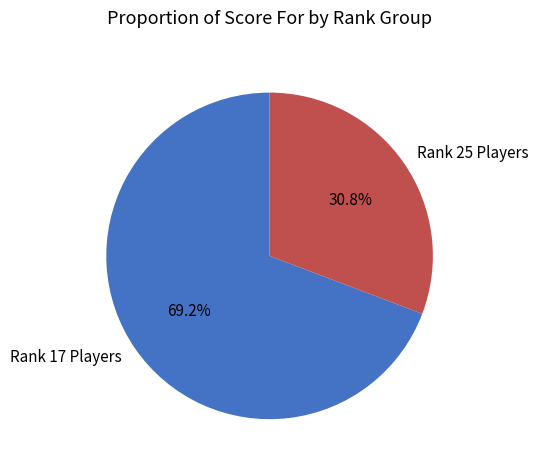

What is the total percentage of Rank 25 Players and Rank 17 Players?

100.0%